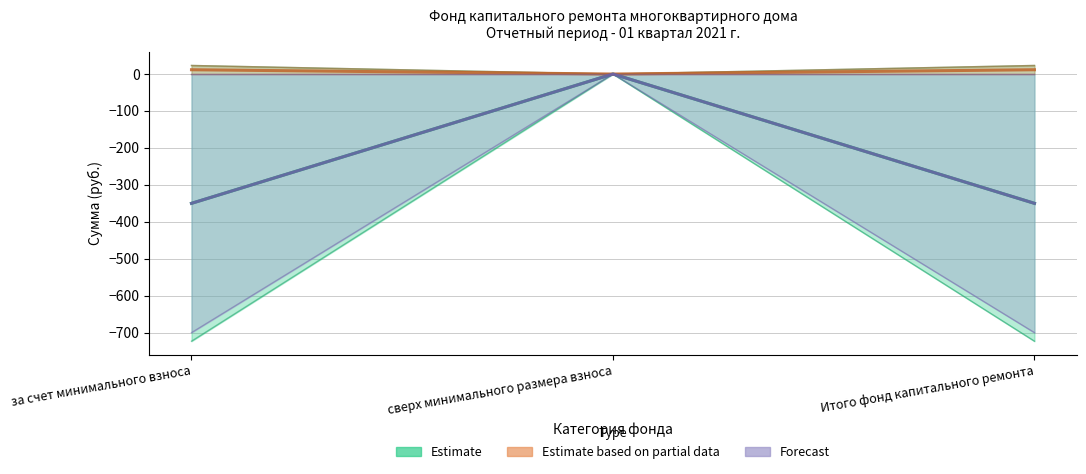

What is the value of the Остаток на начало периода point at the 1st from the left?

-350.0